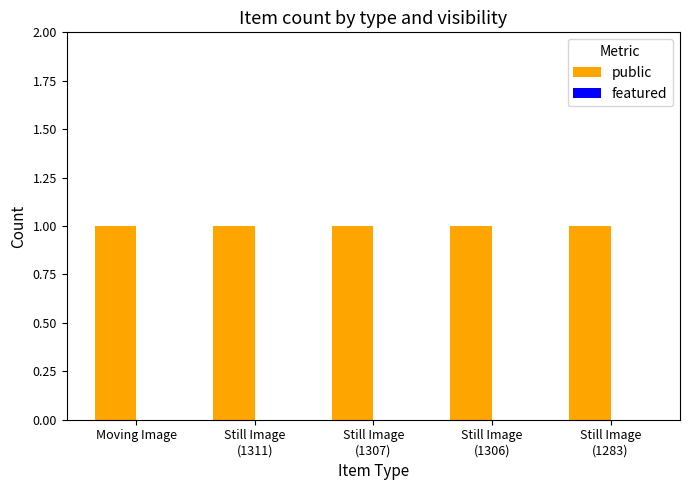

Rank the categories by featured value from highest to lowest.

Moving Image, Still Image
(1311), Still Image
(1307), Still Image
(1306), Still Image
(1283)